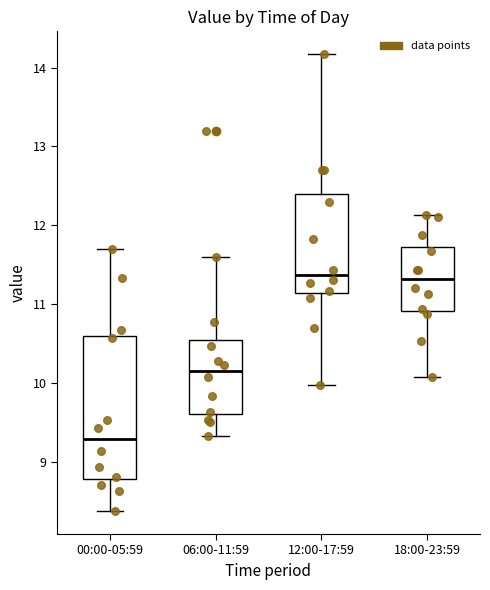

Reading left to right, read every box against the y-axis: the position of its median line, the range the box covers, and the ends of its whiskers. The values are not printed on the chart, so give them approximately, as read against the axis.

00:00-05:59: median 9.3, box 8.8 to 10.6, whiskers 8.4 to 11.7
06:00-11:59: median 10.2, box 9.6 to 10.5, whiskers 9.3 to 11.6
12:00-17:59: median 11.4, box 11.1 to 12.4, whiskers 10.0 to 14.2
18:00-23:59: median 11.3, box 10.9 to 11.7, whiskers 10.1 to 12.1